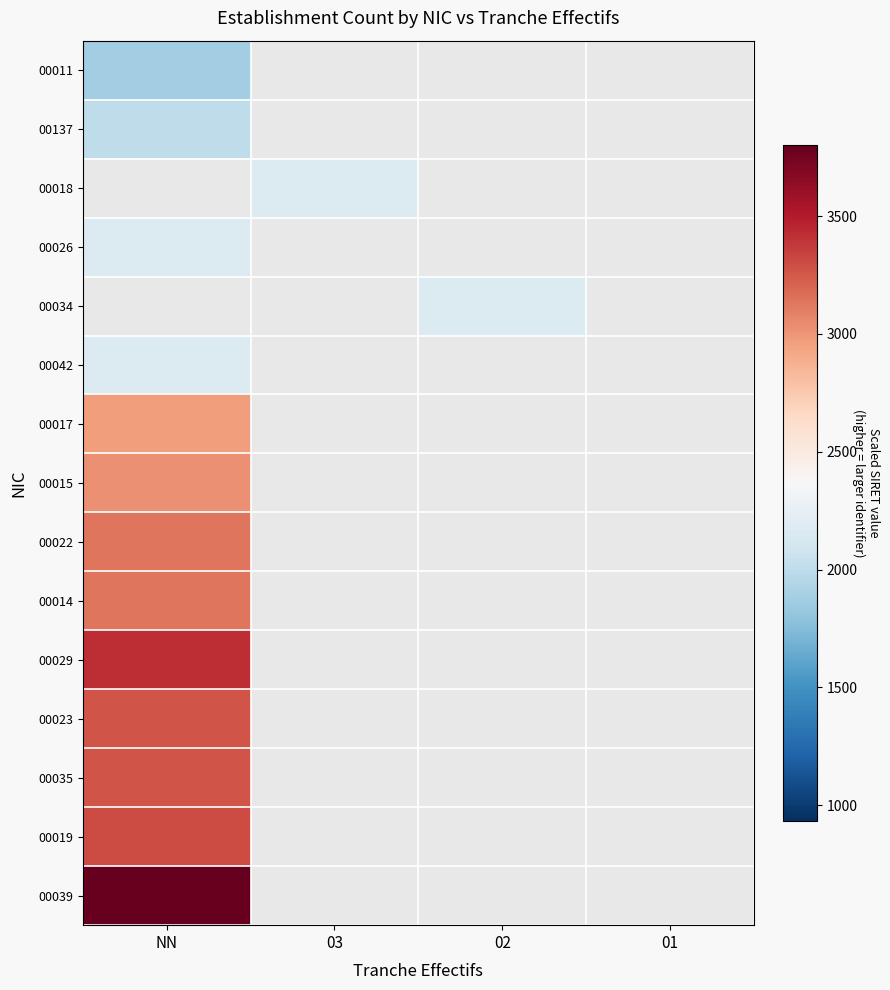

List the series in order of their peak value, lowest first.

00011, 00137, 00018, 00026, 00034, 00042, 00017, 00015, 00022, 00014, 00023, 00035, 00019, 00029, 00039